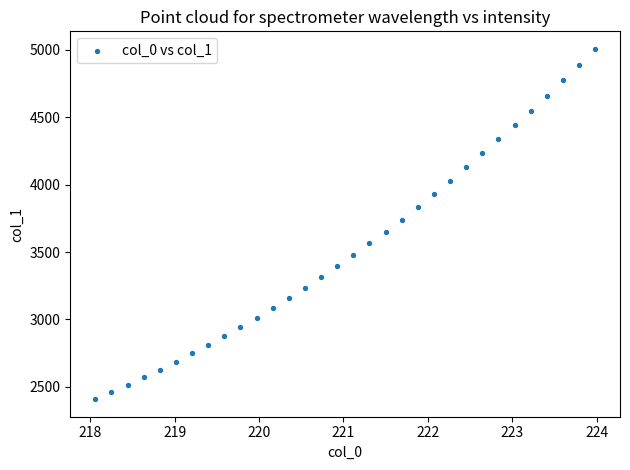

What is the range of X values (max minus min)?

5.9